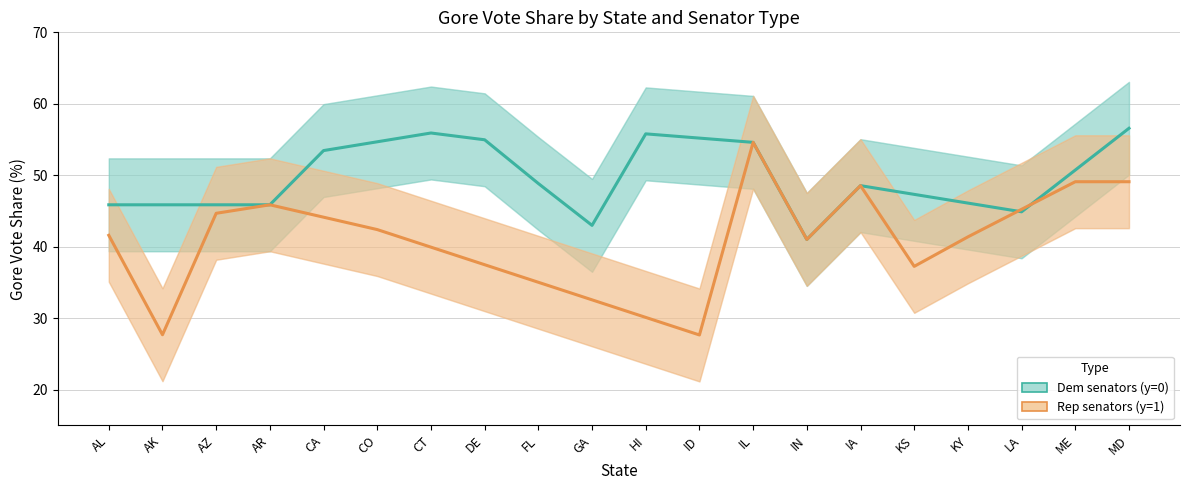

List the series in order of their overall mean, lowest first.

Rep senators (y=1), Dem senators (y=0)